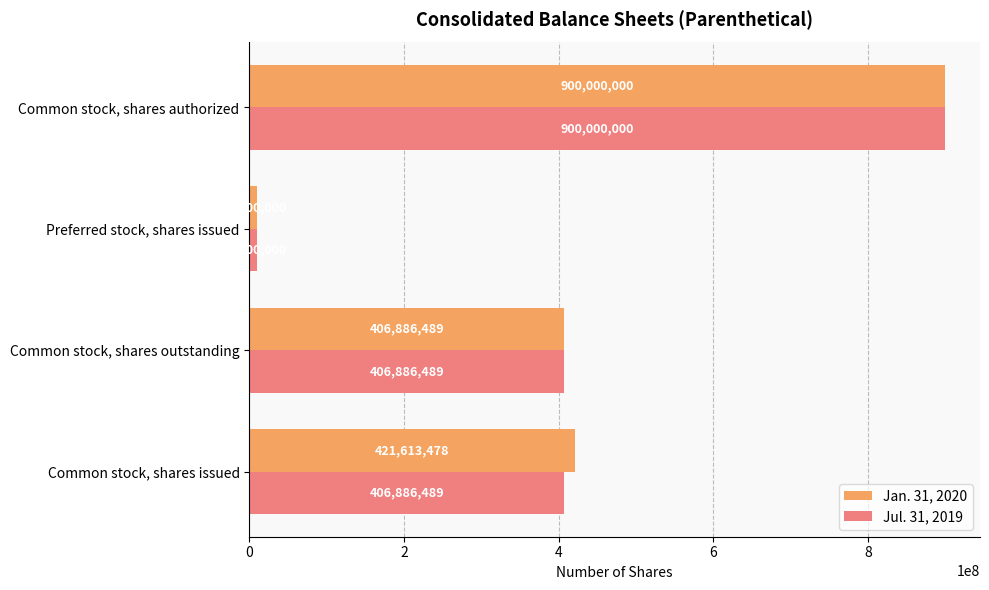

What is the spread (max minus min) of values at Common stock, shares issued?

14726989